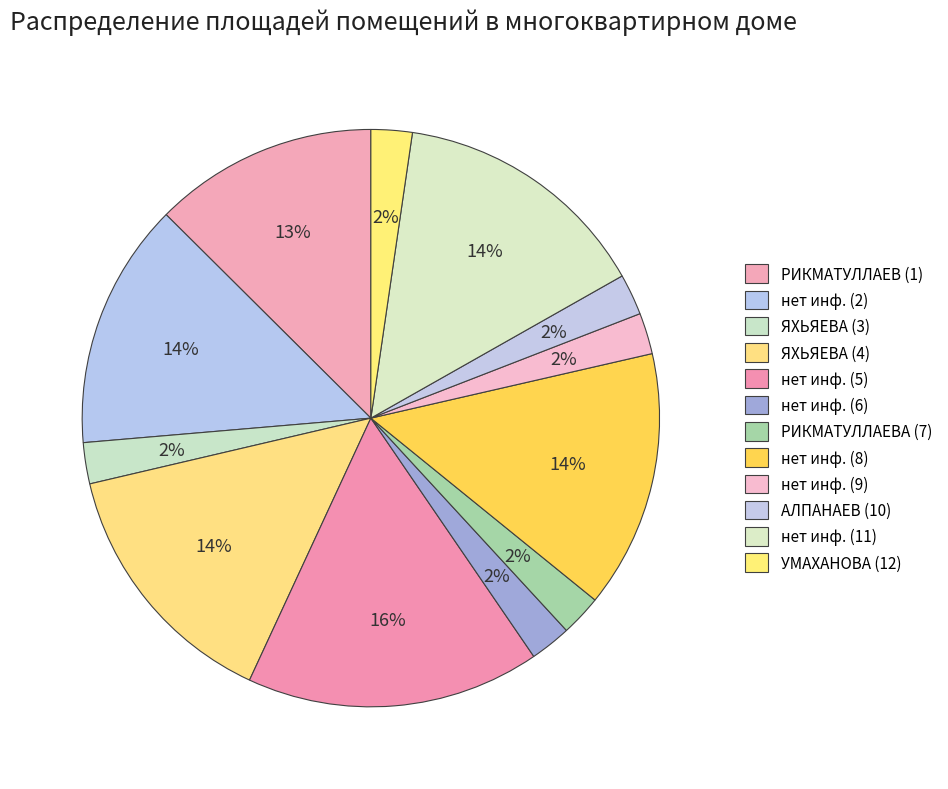

Between нет инф. (11) and нет инф. (9), which is larger?

нет инф. (11)